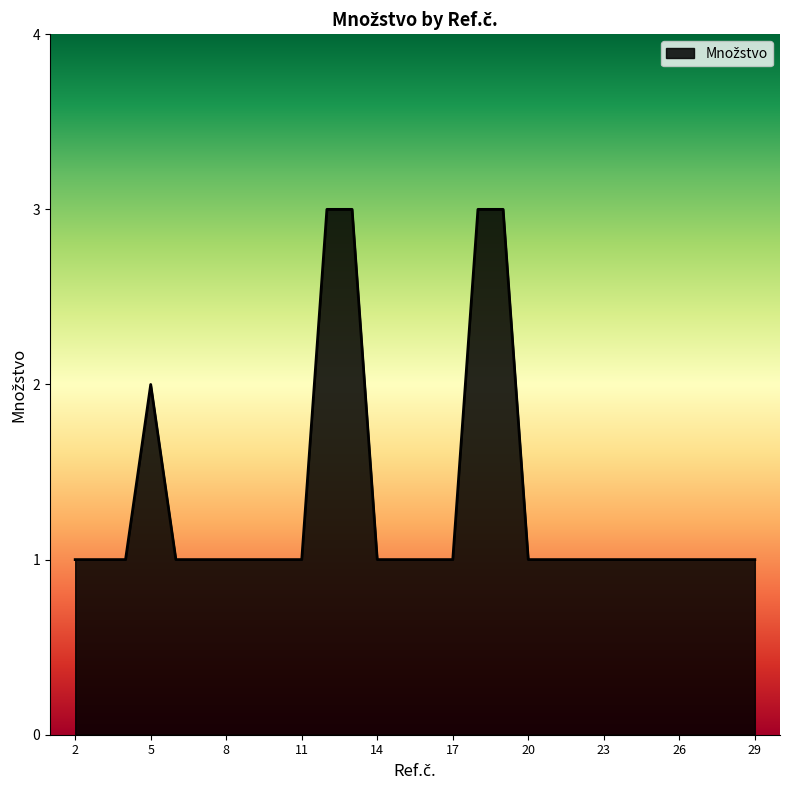

What is the greatest value displayed?

3